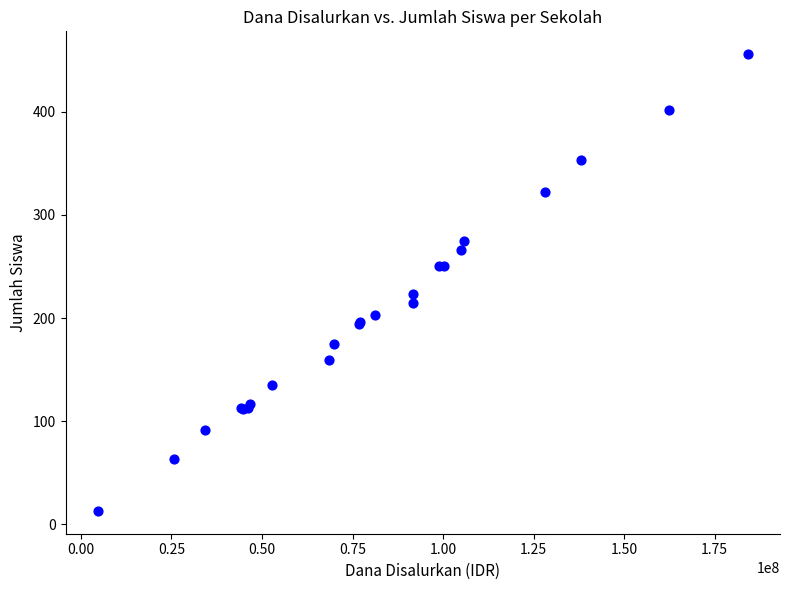

What Y value in the scatter plot is closest to 234?

223